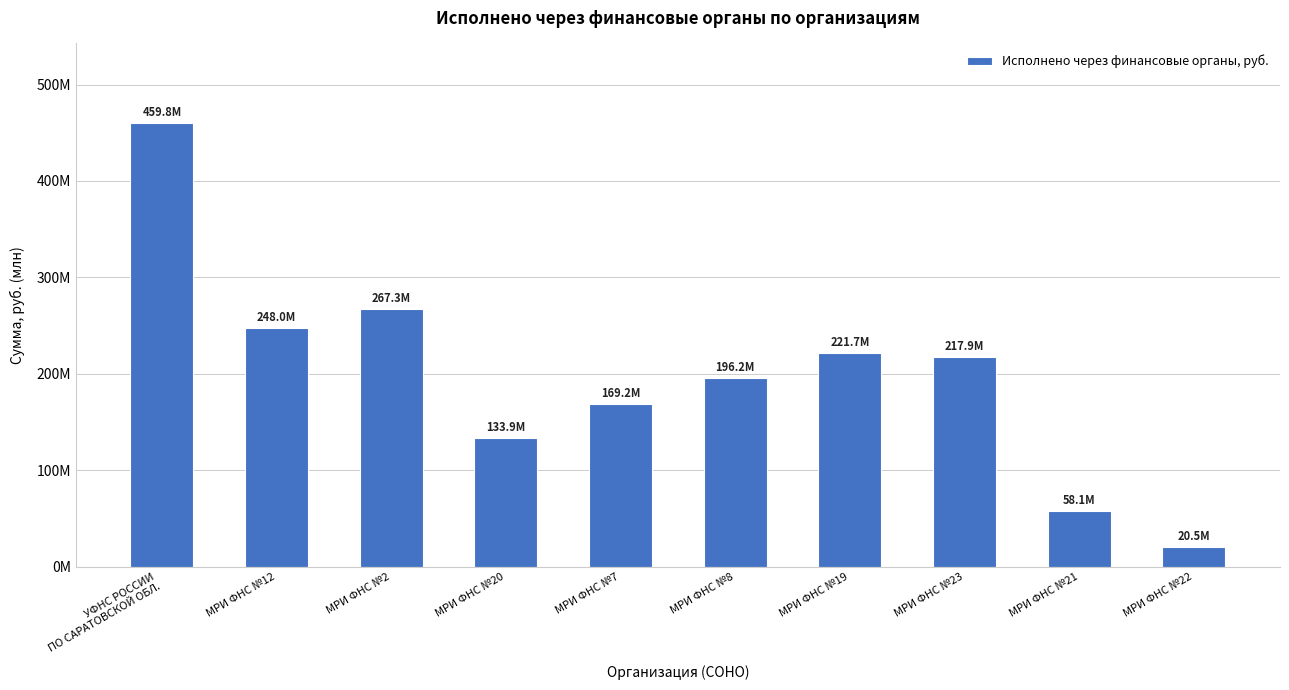

What is the greatest value displayed?

459799131.4